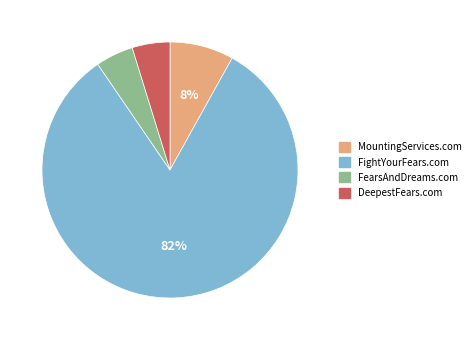

To the nearest percent, what is the combined percentage of DeepestFears.com and FearsAndDreams.com?

10%